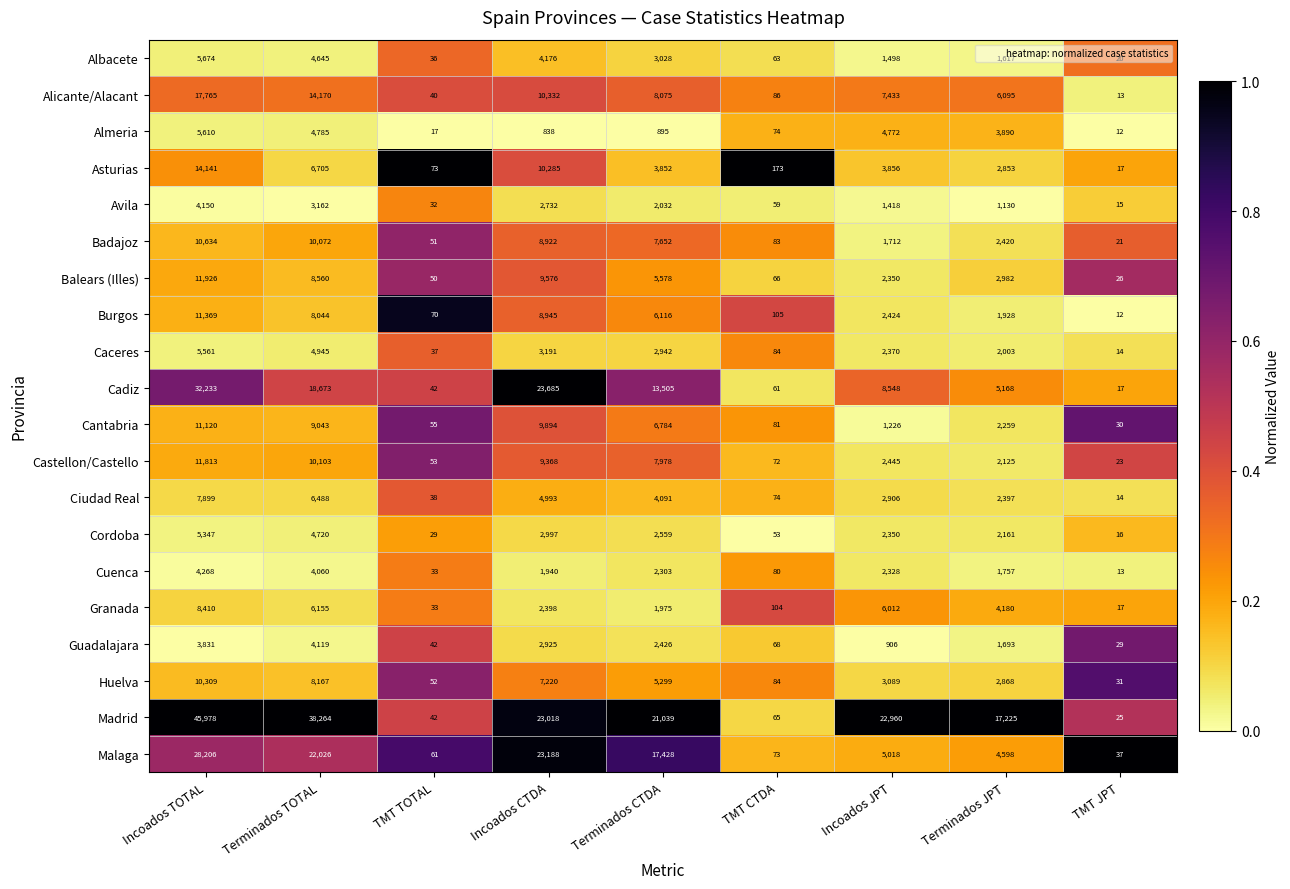

Is it true that Malaga equals 5018 at Incoados JPT?

True